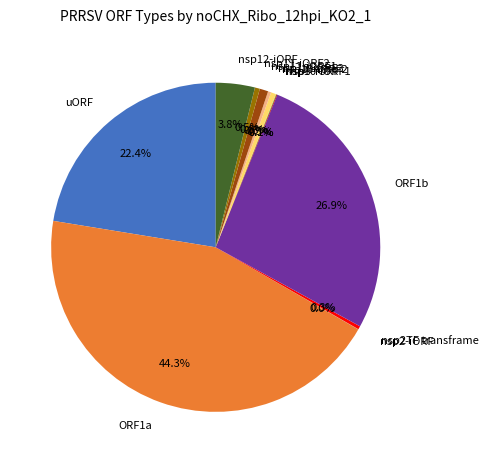

Does any single category account for the majority?

No